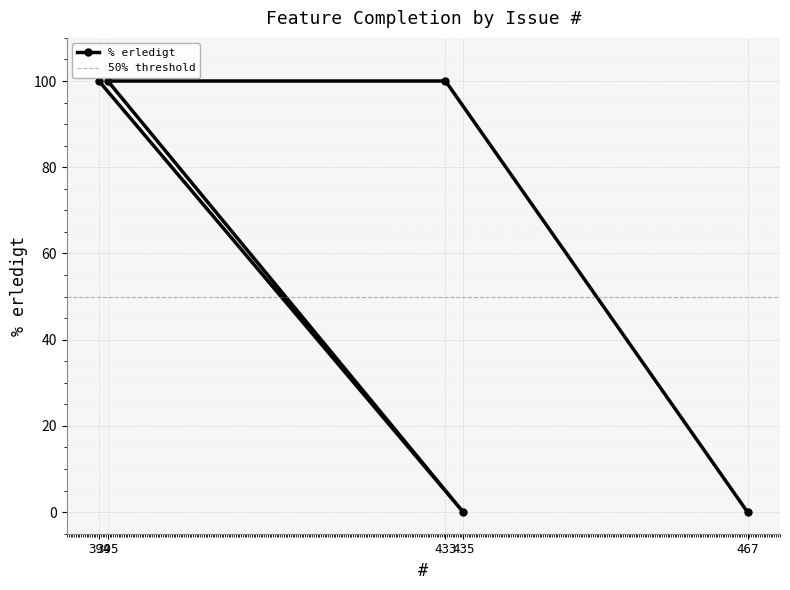

The chart shows a value of 137 at 395. True or false?

False